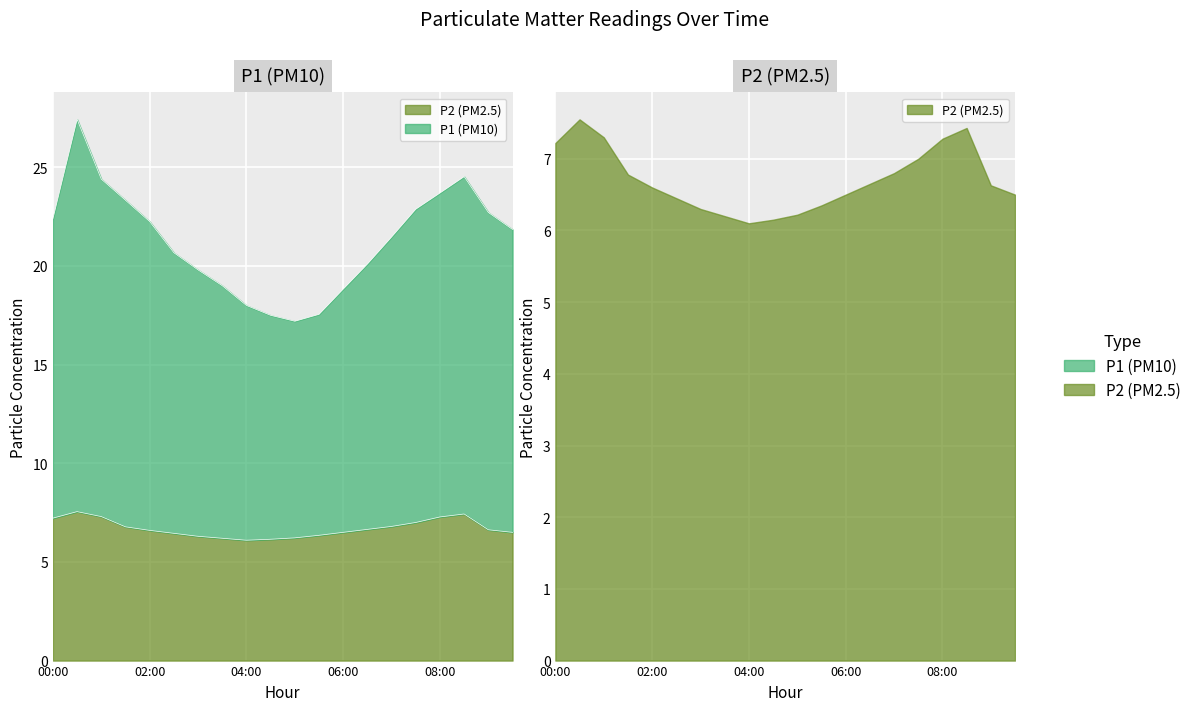

True or false: P2 and P1 intersect in this chart.

False